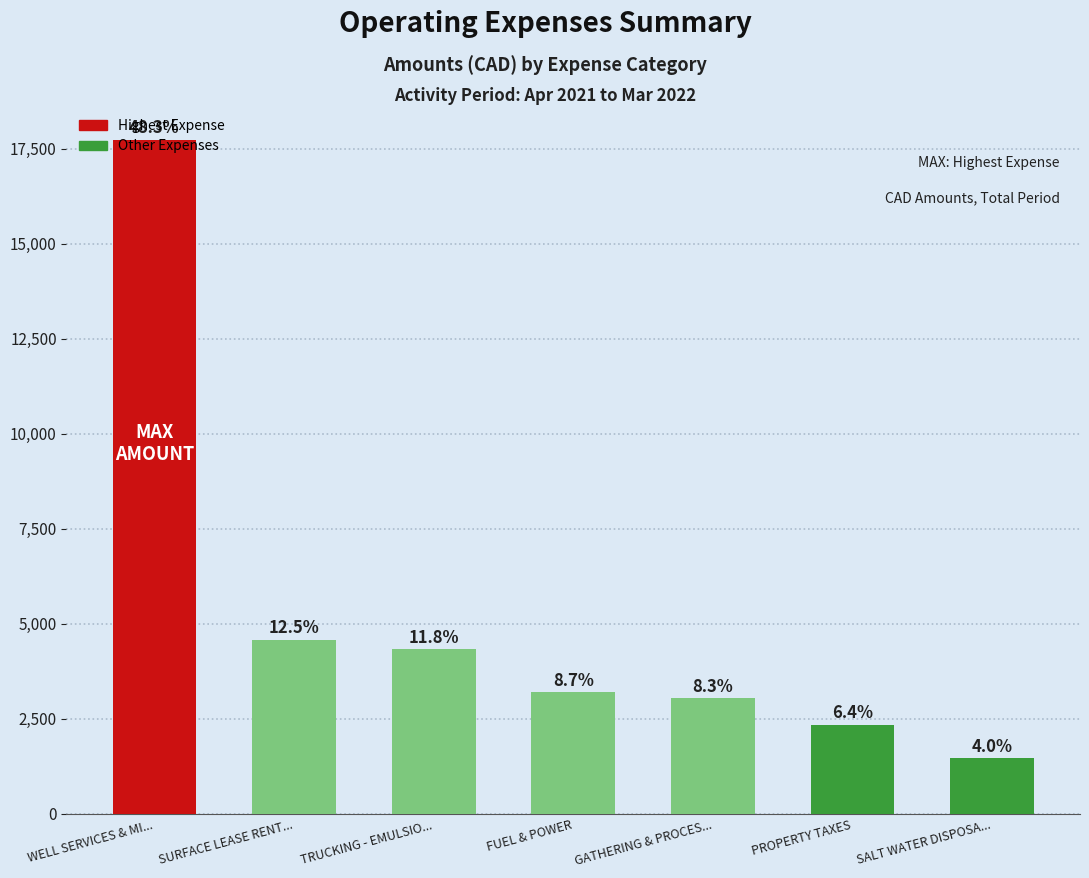

How many bars are there in total?

7